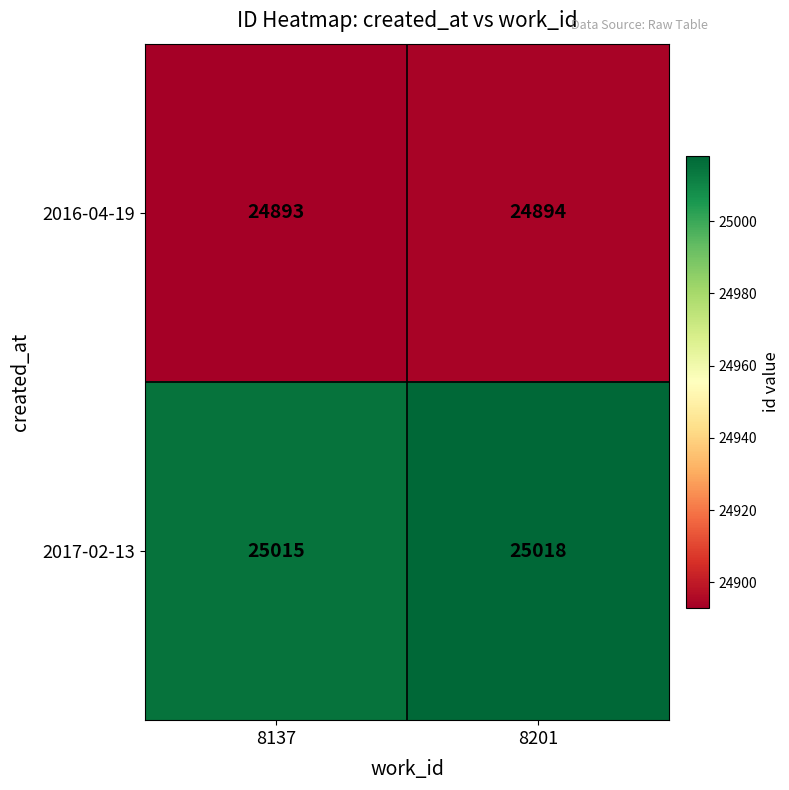

What is the sum of the 2016-04-19 values at 8137 and 8201?

49787